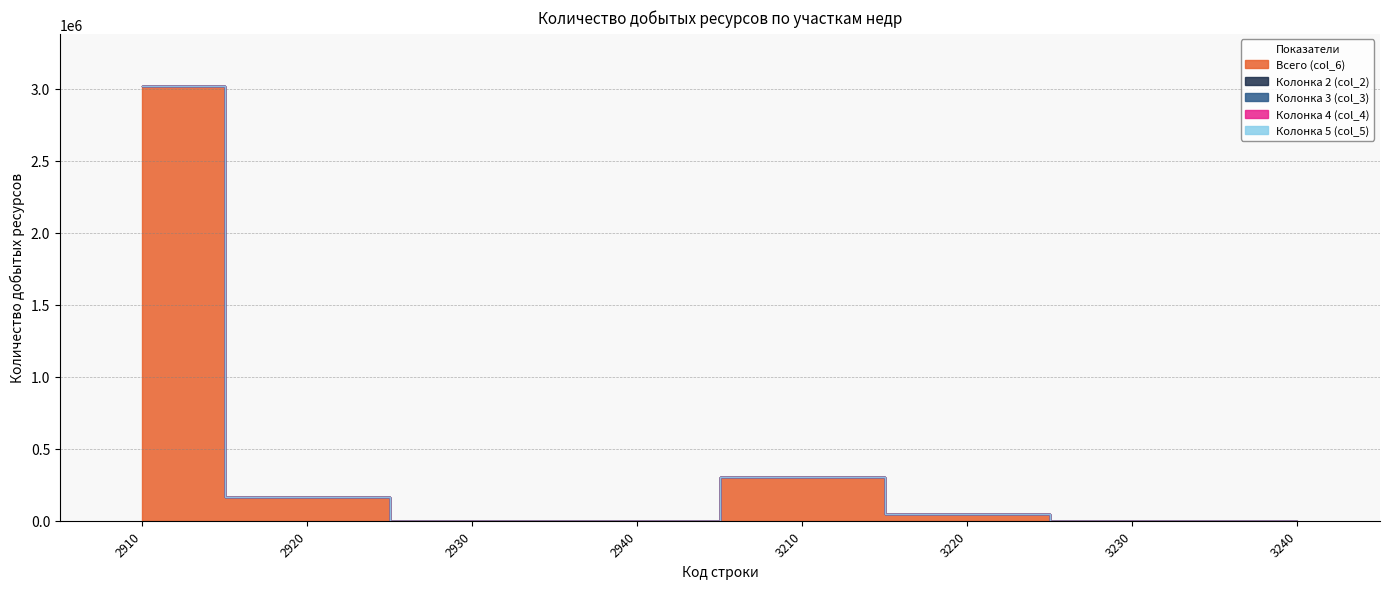

Between 2910 and 3240, which series saw the biggest shift?

Всего (col_6)